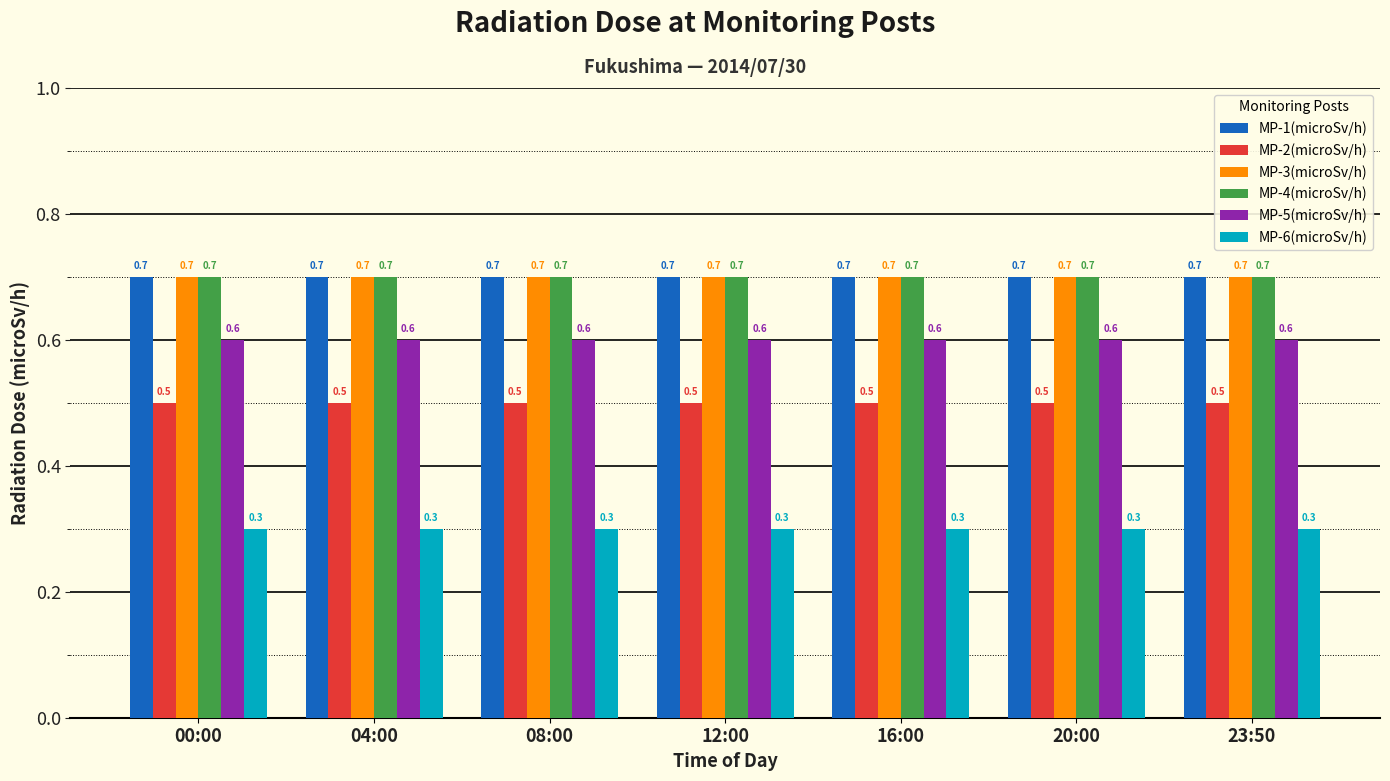

What is the difference between the highest and lowest values at 12:00?

0.4